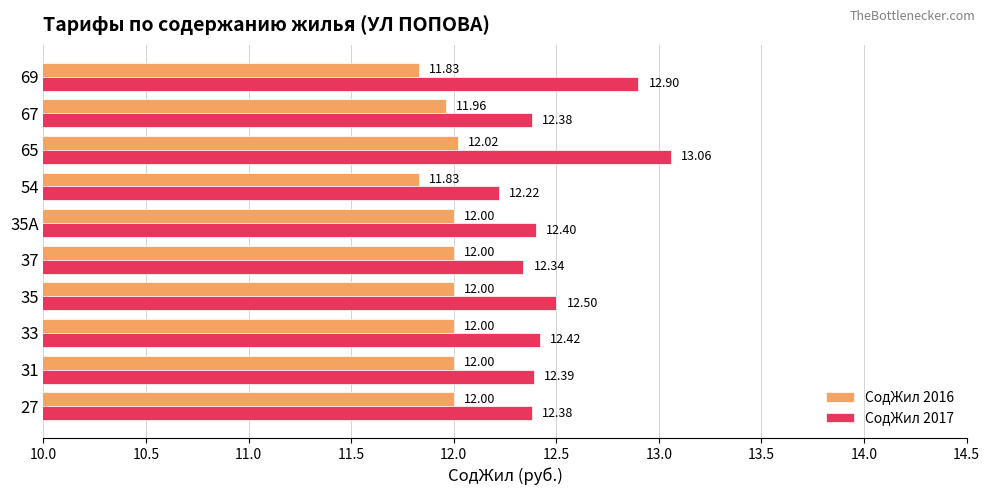

Which series has the widest spread of values?

СодЖил 2017